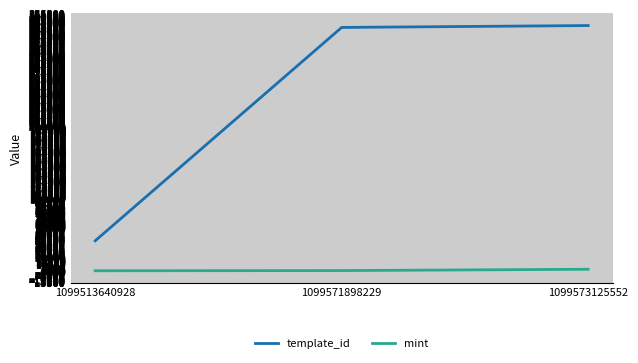

Is the value of template_id at 1099573125552 greater than the value of mint at 1099513640928?

Yes